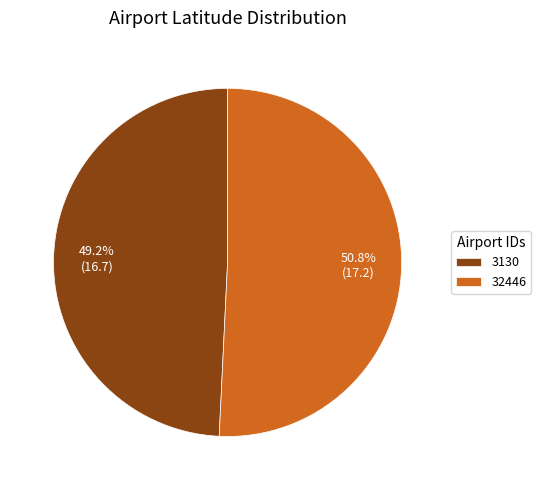

Count the number of slices in the pie.

2